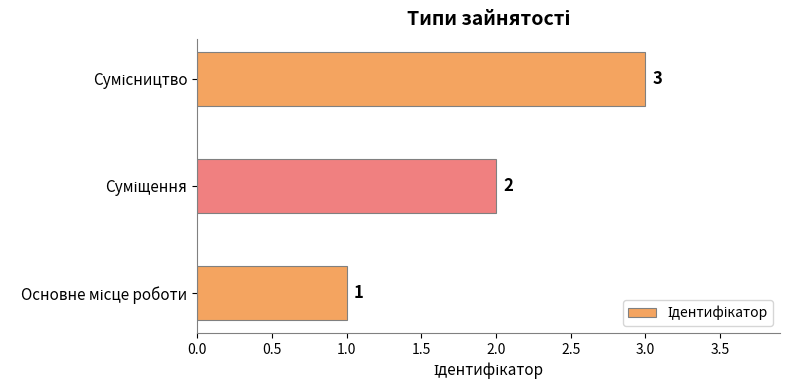

What is the greatest value displayed?

3